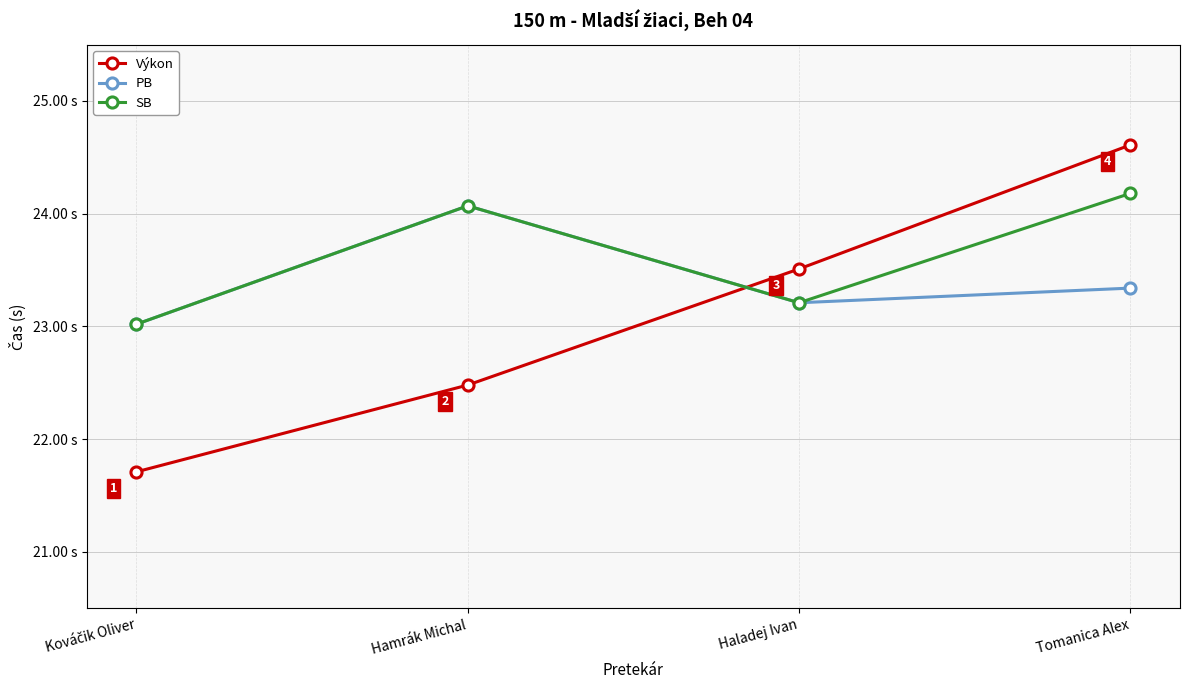

What is the difference between the maximum and minimum values in the Výkon series?

2.9